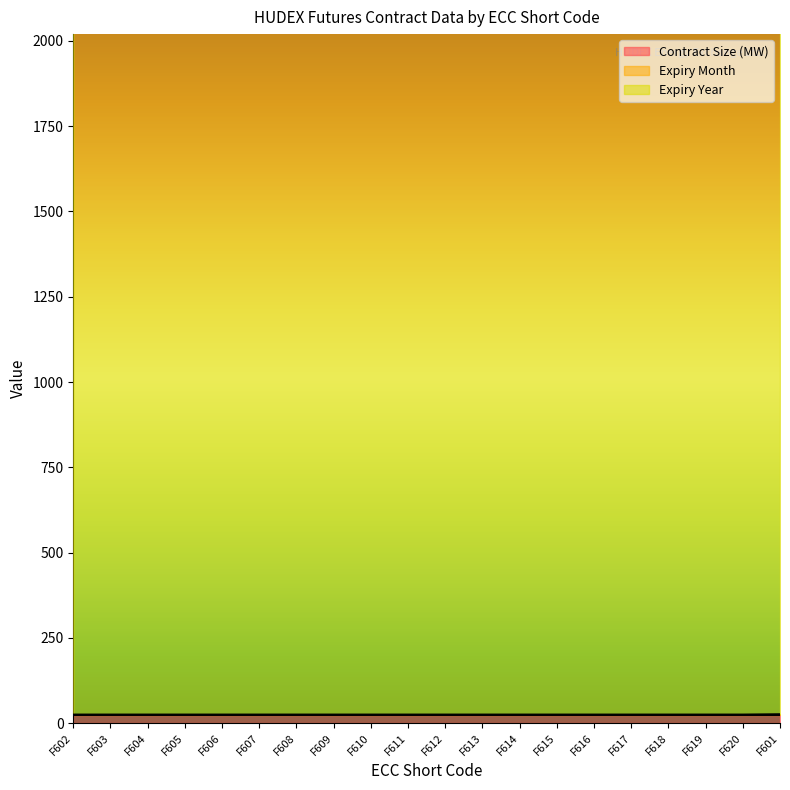

What is the label of the 13th point from the right?

F609